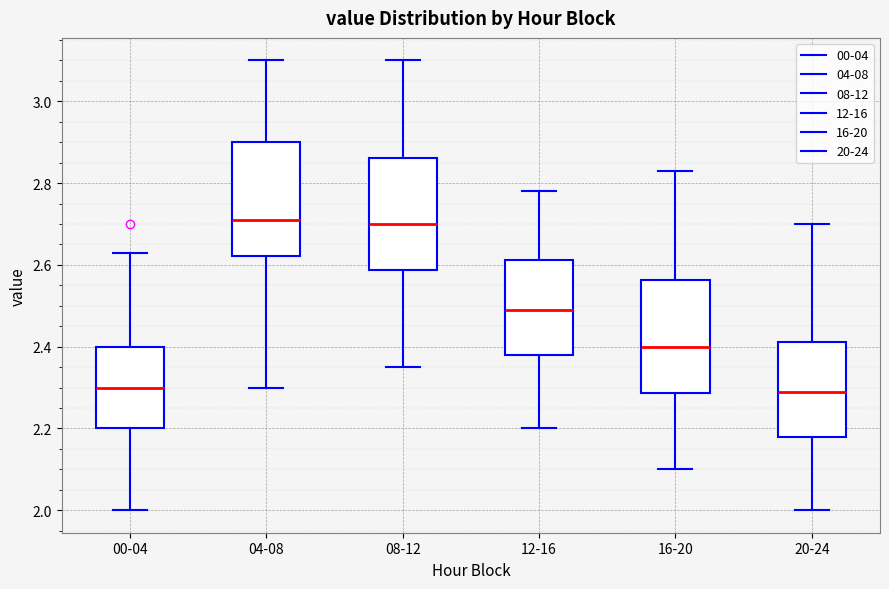

Reading left to right, read every box against the y-axis: the position of its median line, the range the box covers, and the ends of its whiskers. The values are not printed on the chart, so give them approximately, as read against the axis.

00-04: median 2.30, box 2.20 to 2.40, whiskers 2.00 to 2.64
04-08: median 2.72, box 2.62 to 2.90, whiskers 2.30 to 3.10
08-12: median 2.70, box 2.58 to 2.86, whiskers 2.36 to 3.10
12-16: median 2.50, box 2.38 to 2.62, whiskers 2.20 to 2.78
16-20: median 2.40, box 2.28 to 2.56, whiskers 2.10 to 2.84
20-24: median 2.30, box 2.18 to 2.42, whiskers 2.00 to 2.70